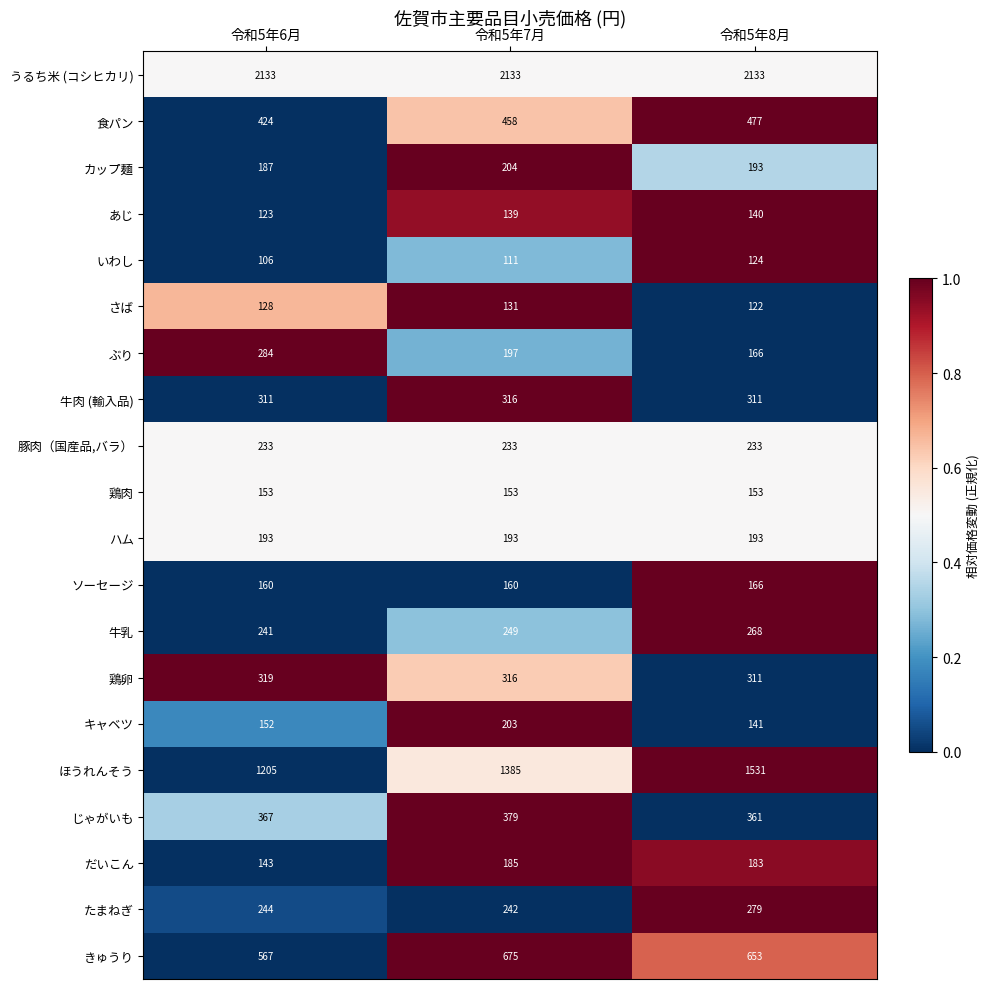

How many きゅうり values are between 567 and 675?

3